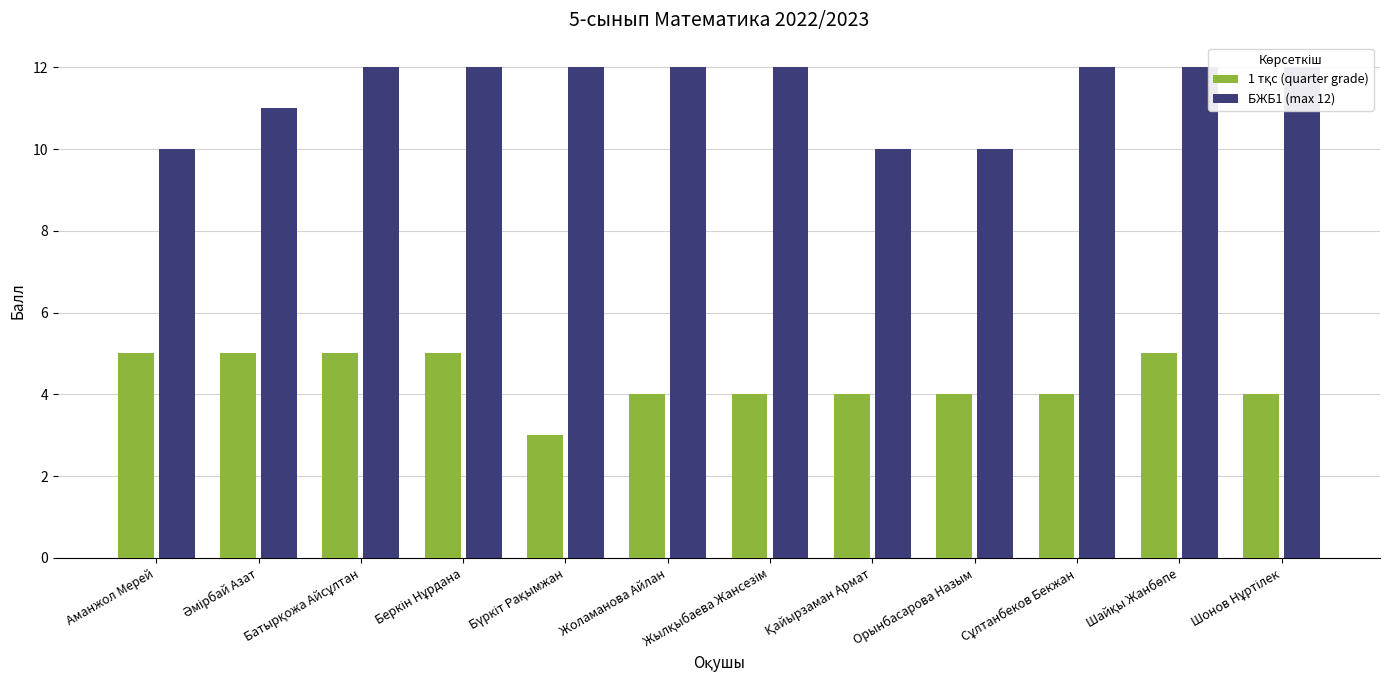

Reading right to left, list all the values displayed in this chart.

1 тқс (quarter grade): 4	5	4	4	4	4	4	3	5	5	5	5
БЖБ1 (max 12): 12	12	12	10	10	12	12	12	12	12	11	10